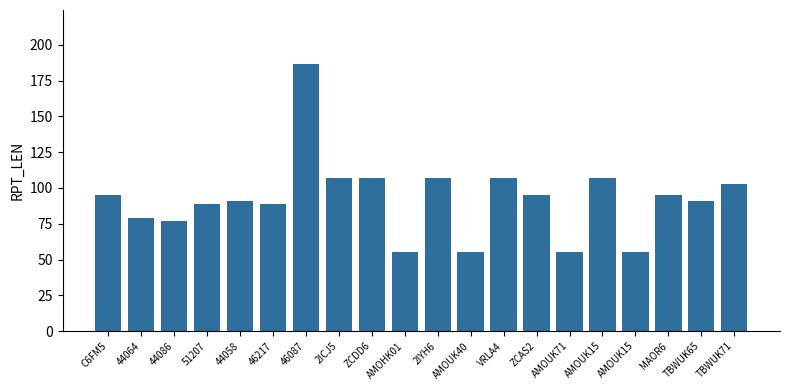

Count the number of data series in this chart.

1